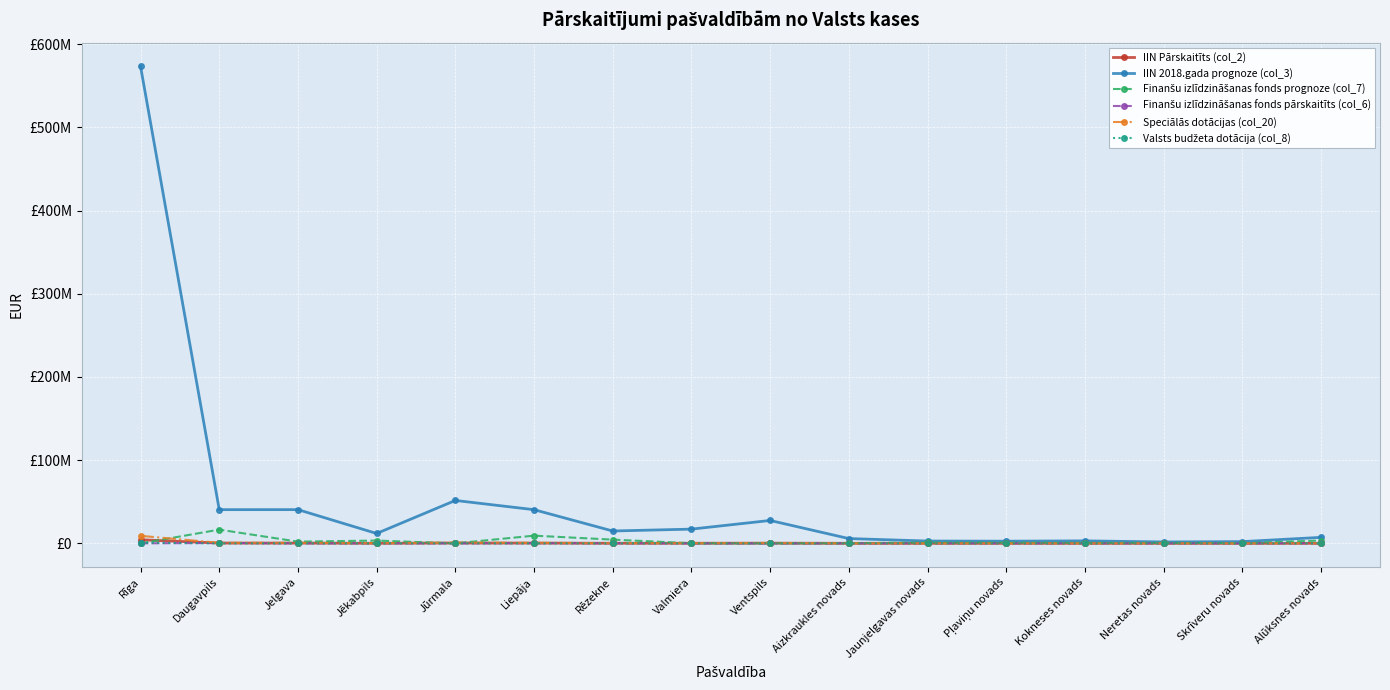

How many interior local valleys does the Speciālās dotācijas (col_20) series have?

5